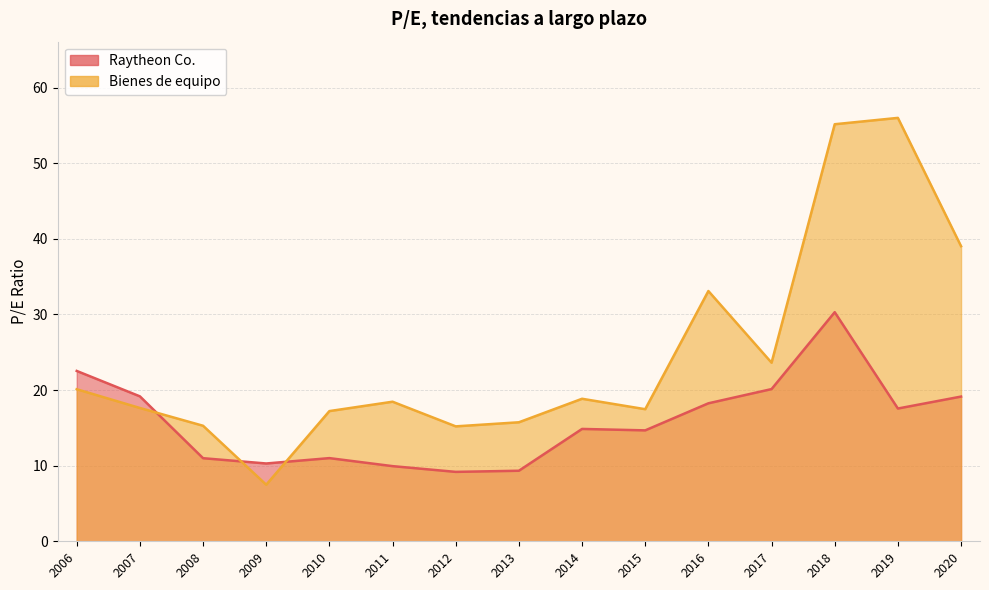

Between 2013-02-13 and 2012-02-22, which series saw the biggest shift?

Bienes de equipo